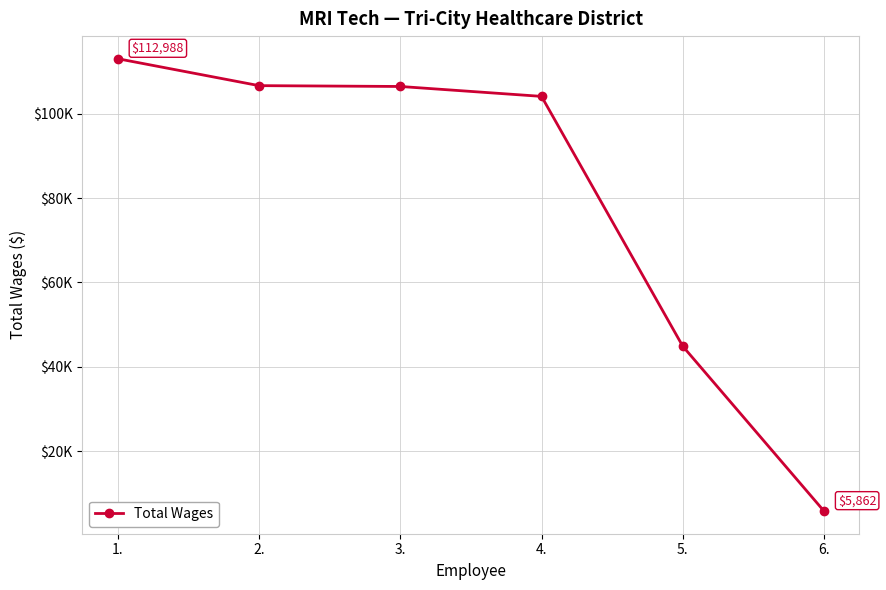

What is the label of the 4th point from the right?

3.